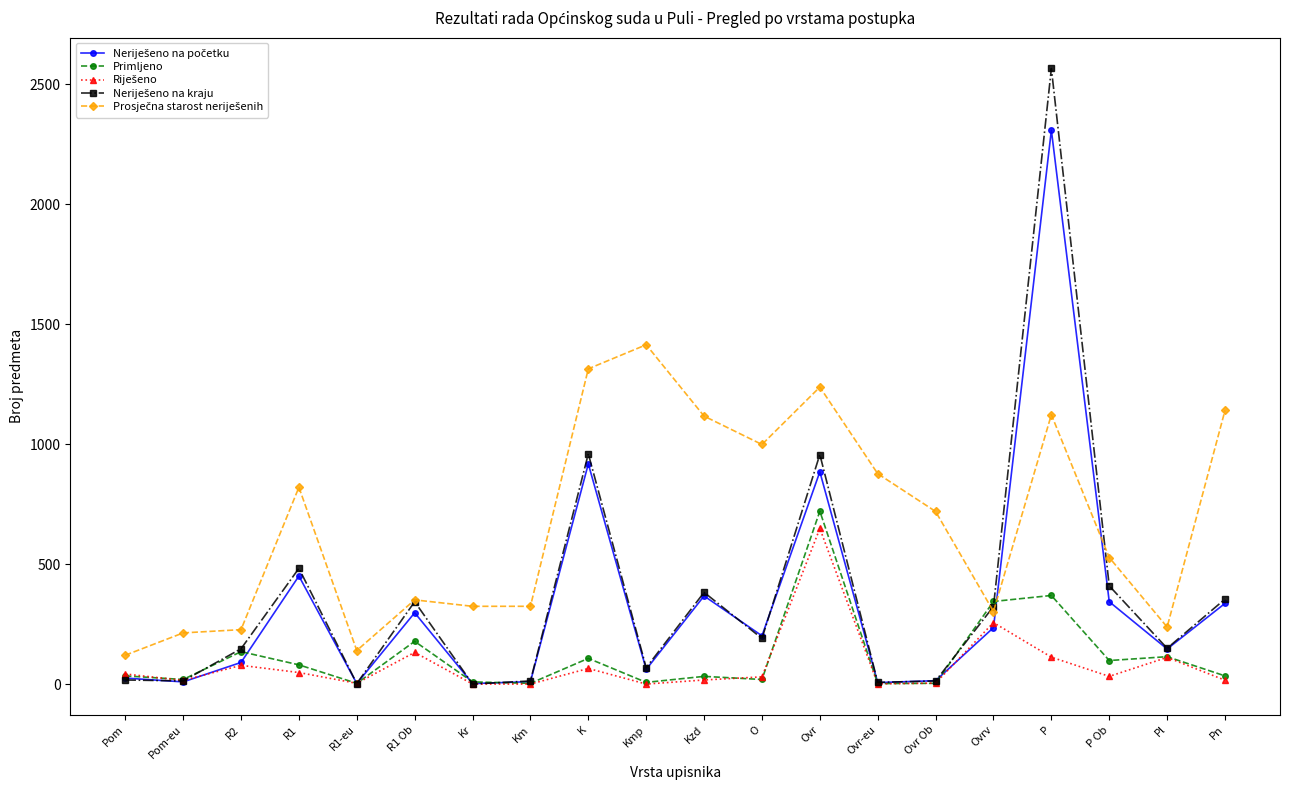

Which label corresponds to the largest value in the chart?

P